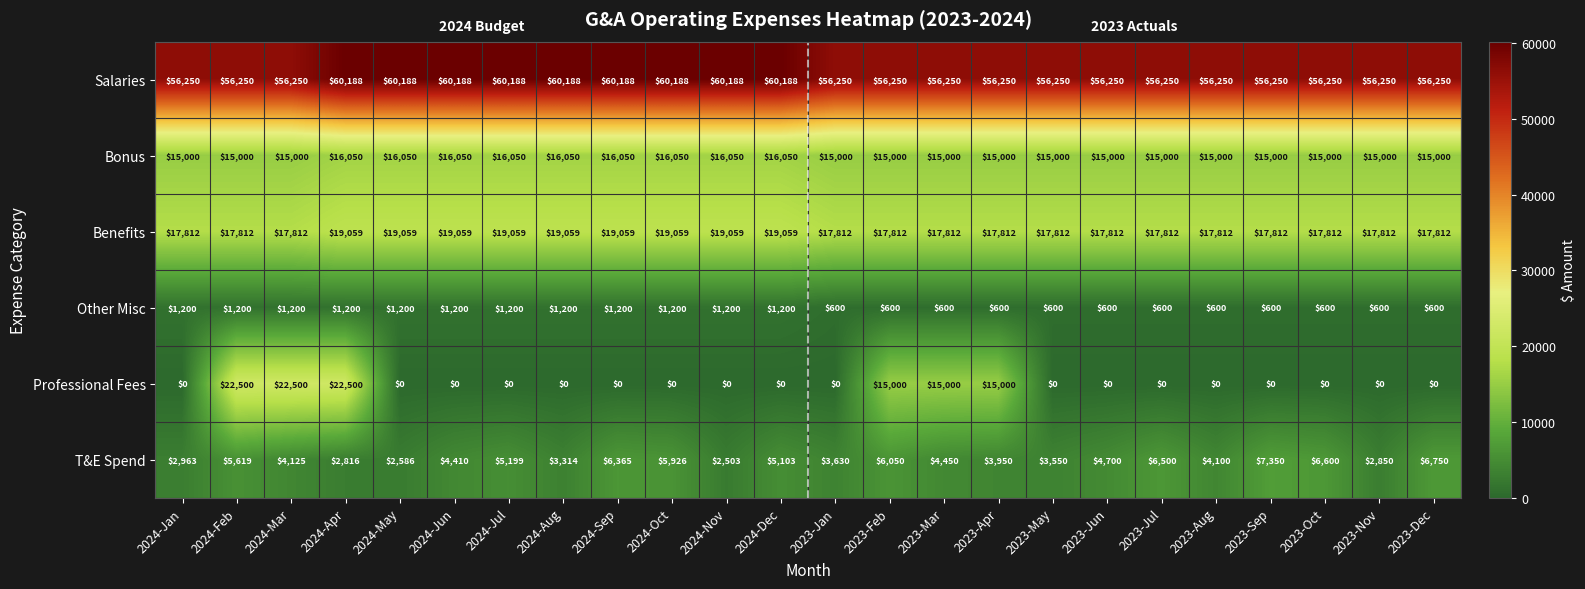

What is the greatest value displayed?

60188